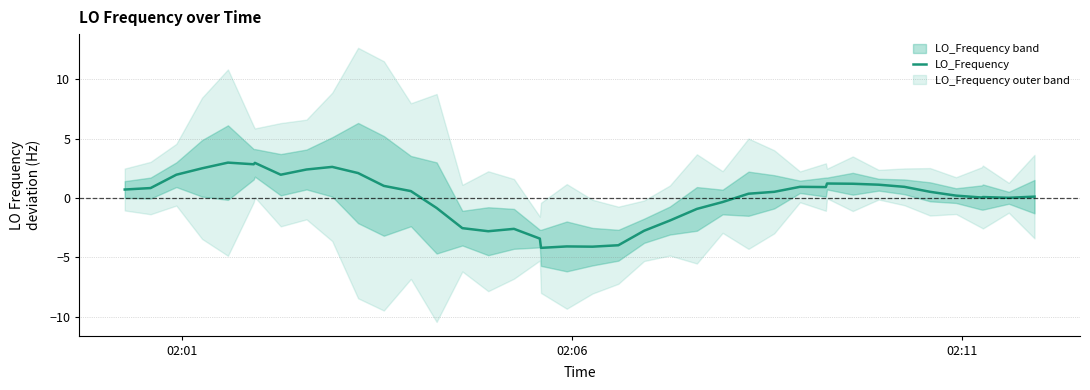

What is the highest value of the LO_Frequency series?

3.0